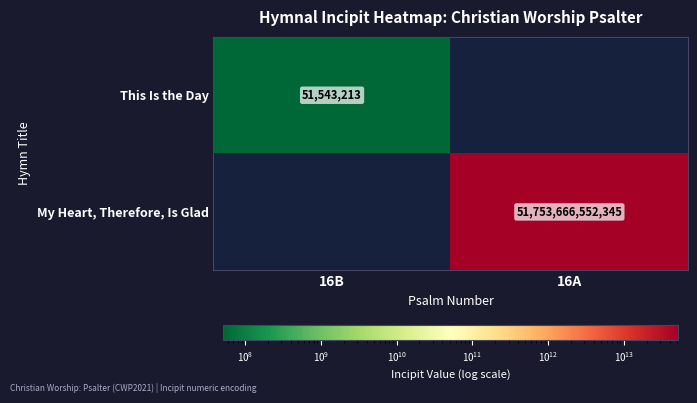

At how many categories does at least one series exceed 12945903727821?

1